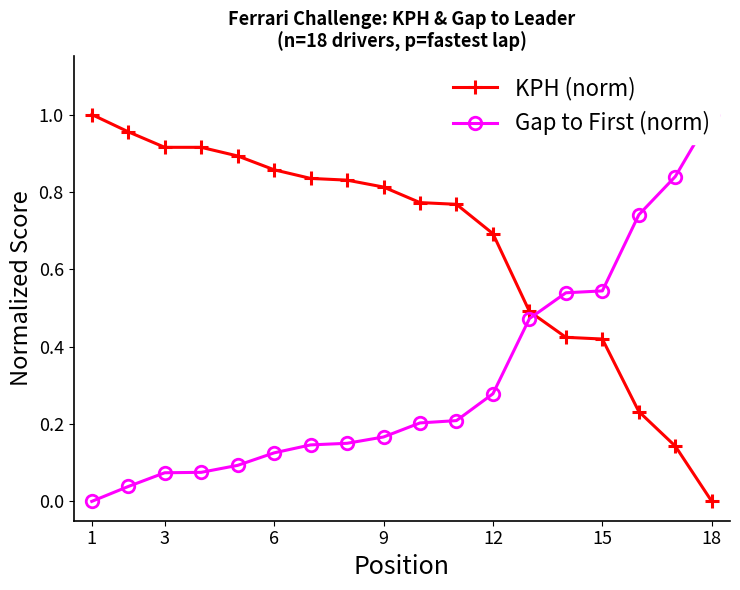

True or false: KPH (norm) has more than 1 interior local peaks.

False